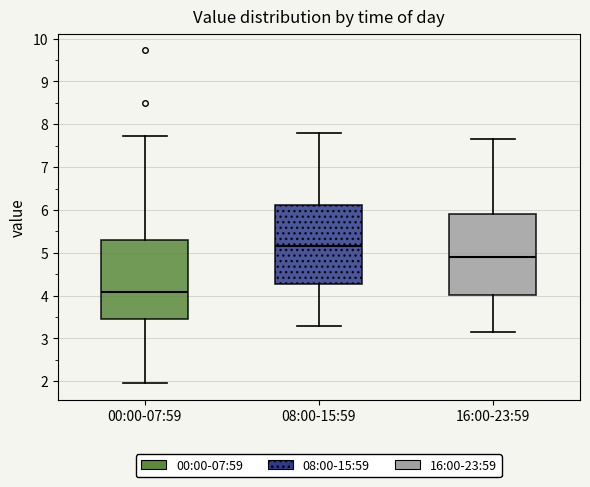

Reading left to right, transcribe this box plot: for each box, give where its median line is, the range the box spans, and where its two whiskers end, as read against the y-axis. The values are not printed on the chart, so give them approximately, as read against the axis.

00:00-07:59: median 4.1, box 3.5 to 5.3, whiskers 2.0 to 7.7
08:00-15:59: median 5.2, box 4.3 to 6.1, whiskers 3.3 to 7.8
16:00-23:59: median 4.9, box 4.0 to 5.9, whiskers 3.2 to 7.7